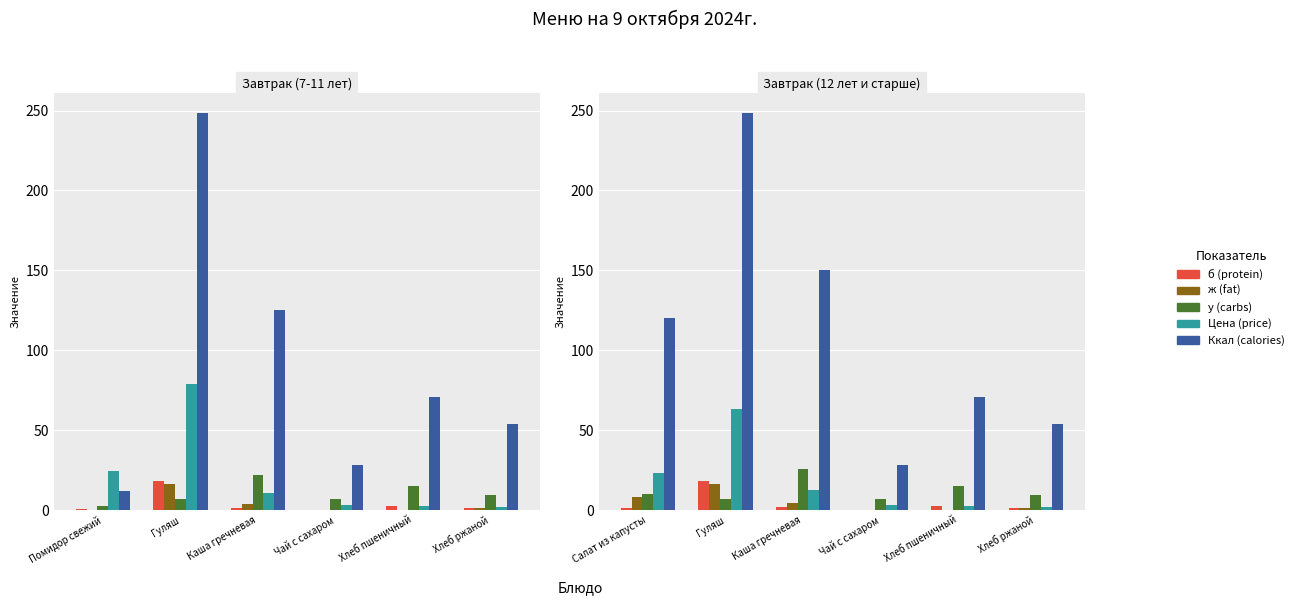

What is the difference between the maximum and minimum values in the Цена (price) series?

60.9